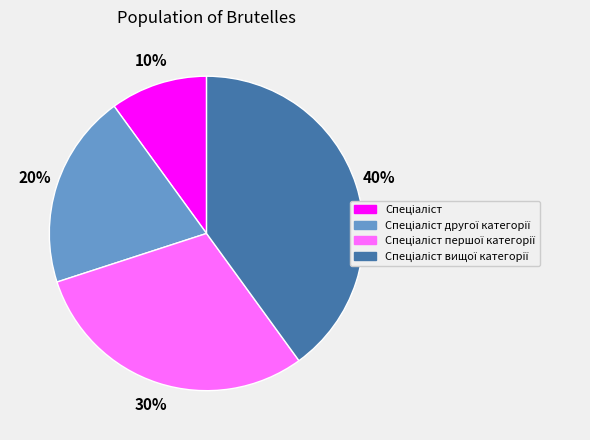

How many slices are in this pie chart?

4